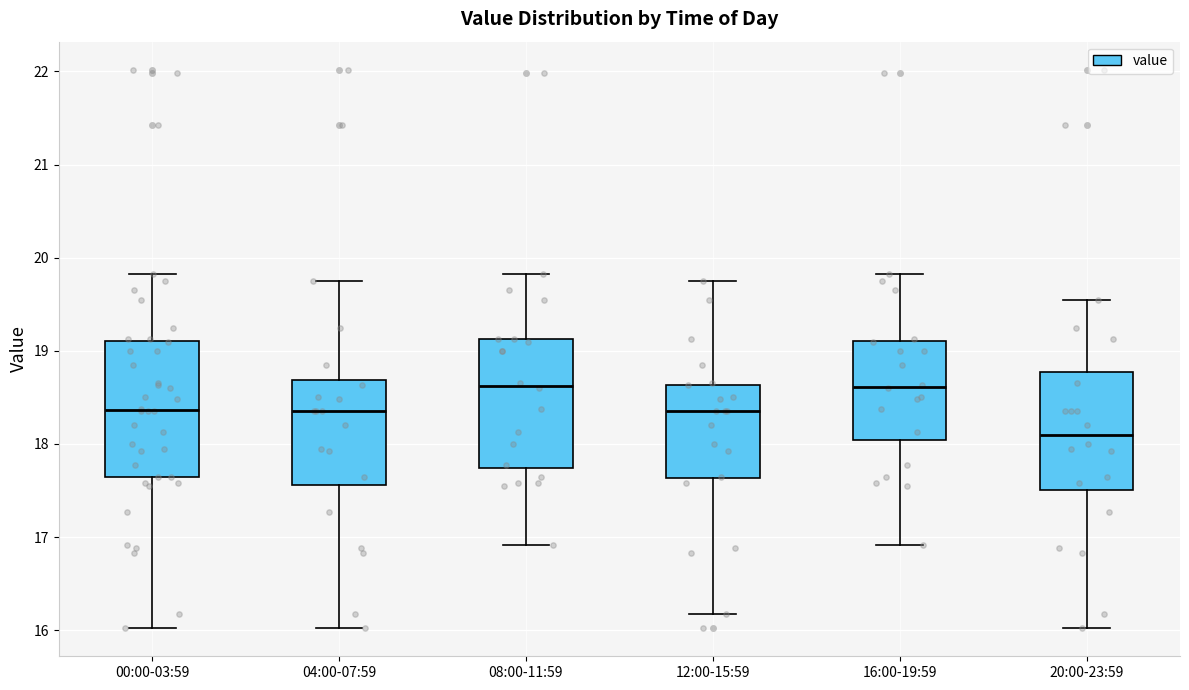

Which box's median line is the lowest?

20:00-23:59